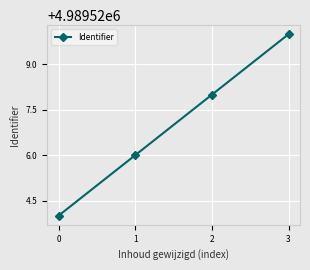

Does the chart display data point markers on the line(s)?

Yes